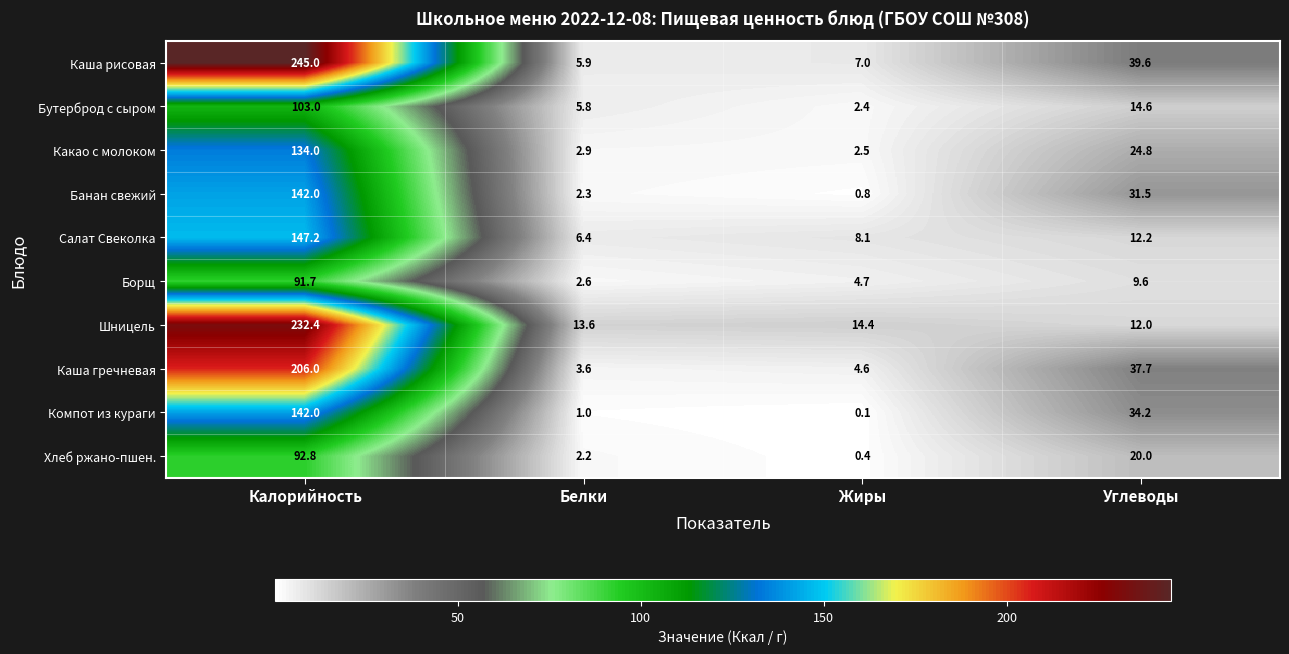

What value does the Хлеб ржано-пшен. series have at Жиры?

0.4